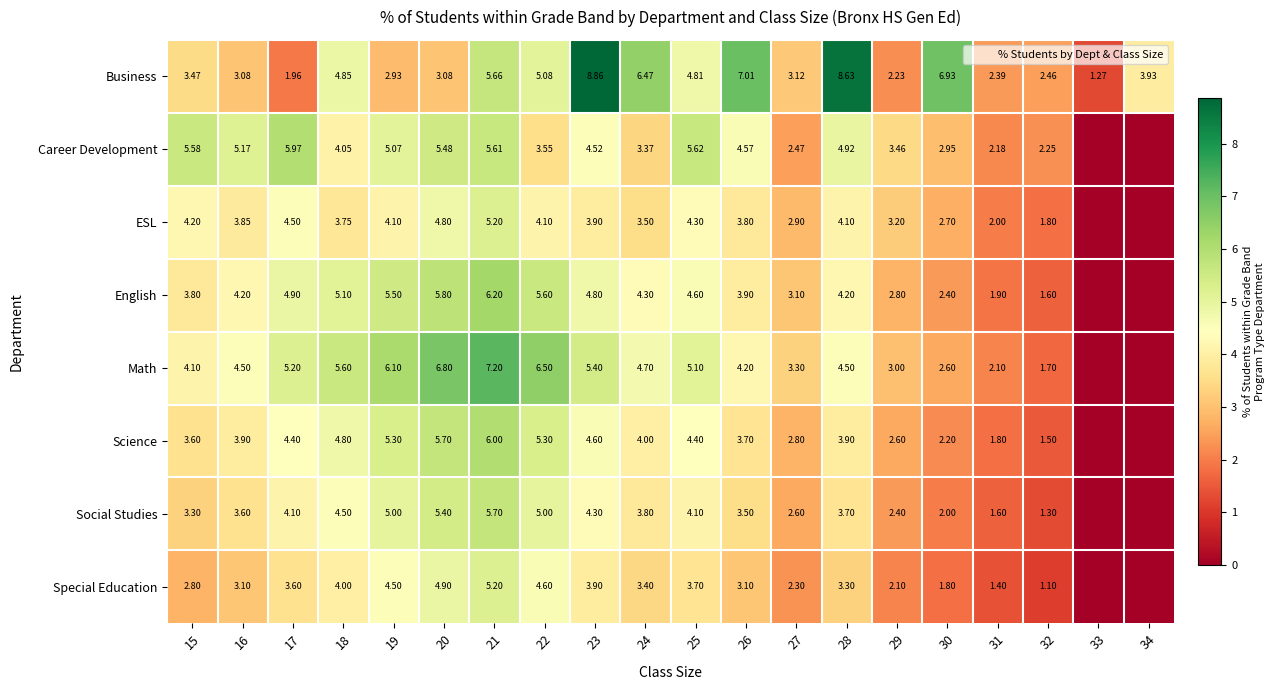

At how many categories does at least one series exceed 1?

20